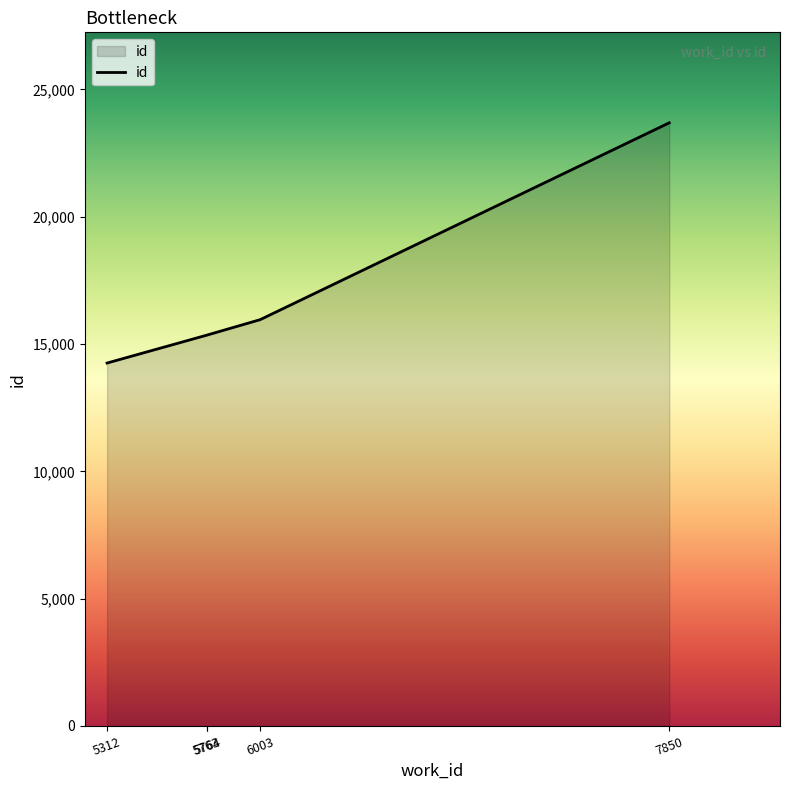

What is the difference between the second highest and second lowest values?

606